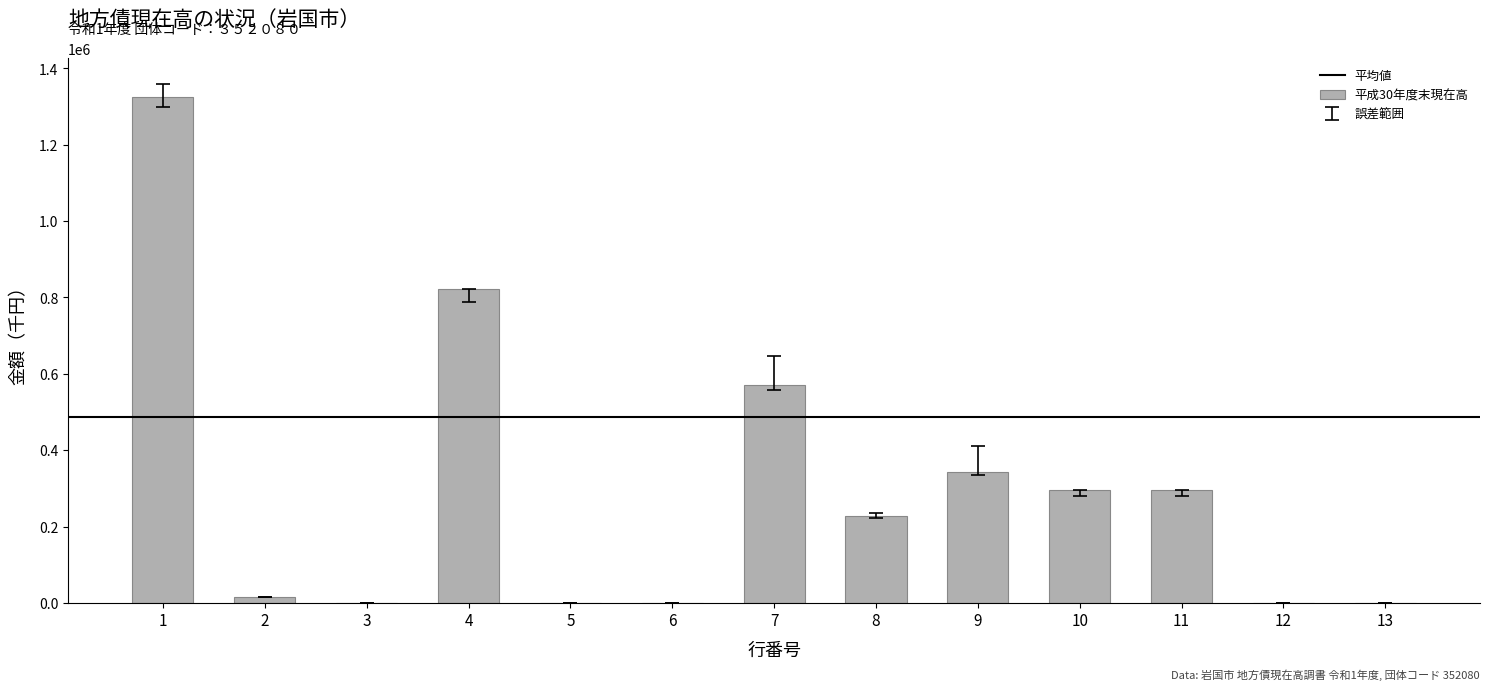

Is it true that the value at 10 is 294828?

True